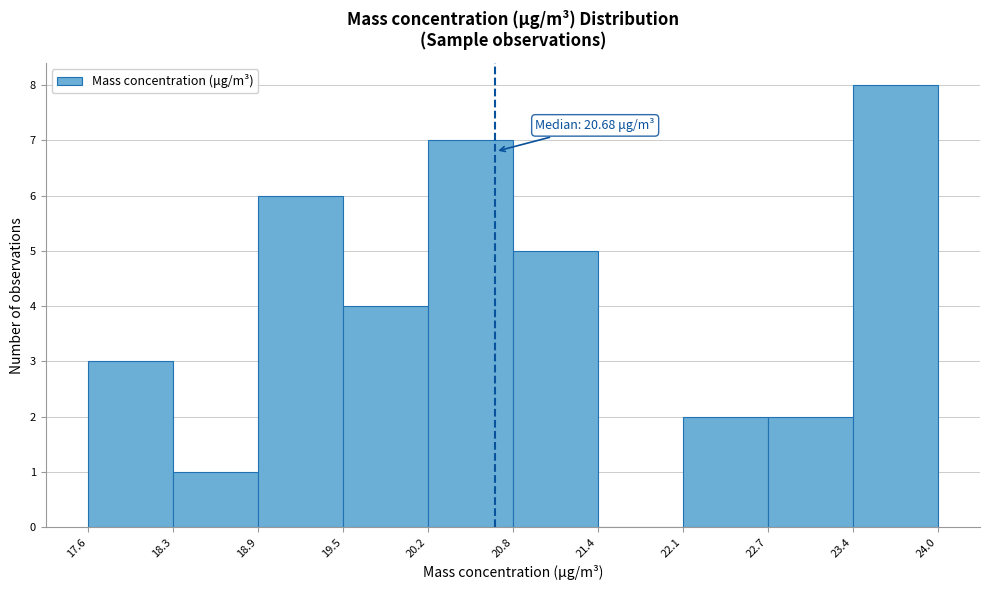

Which range on the x-axis has the tallest bar?

23.4 to 24.0